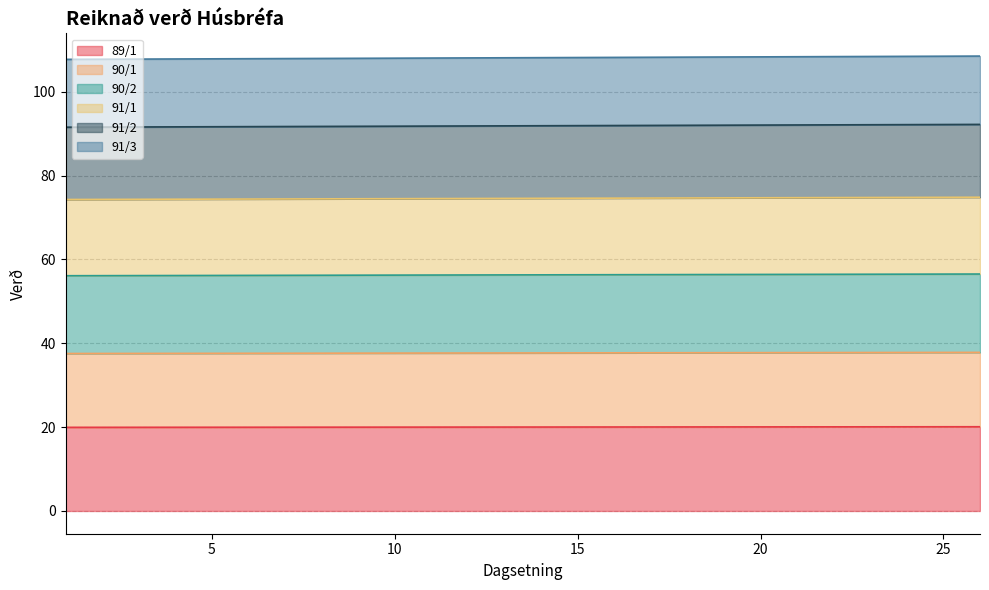

What is the difference between the highest and lowest values at 2?

87.8